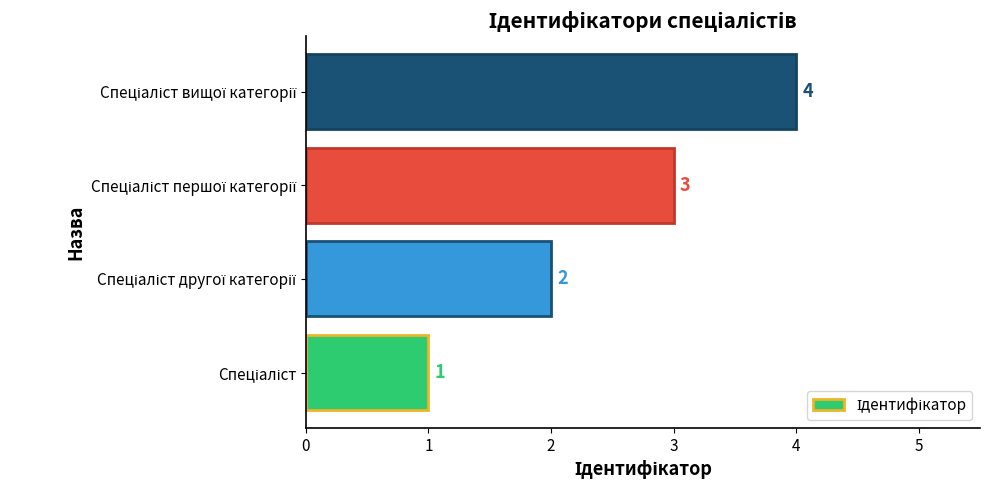

What is the maximum value shown in the chart?

4